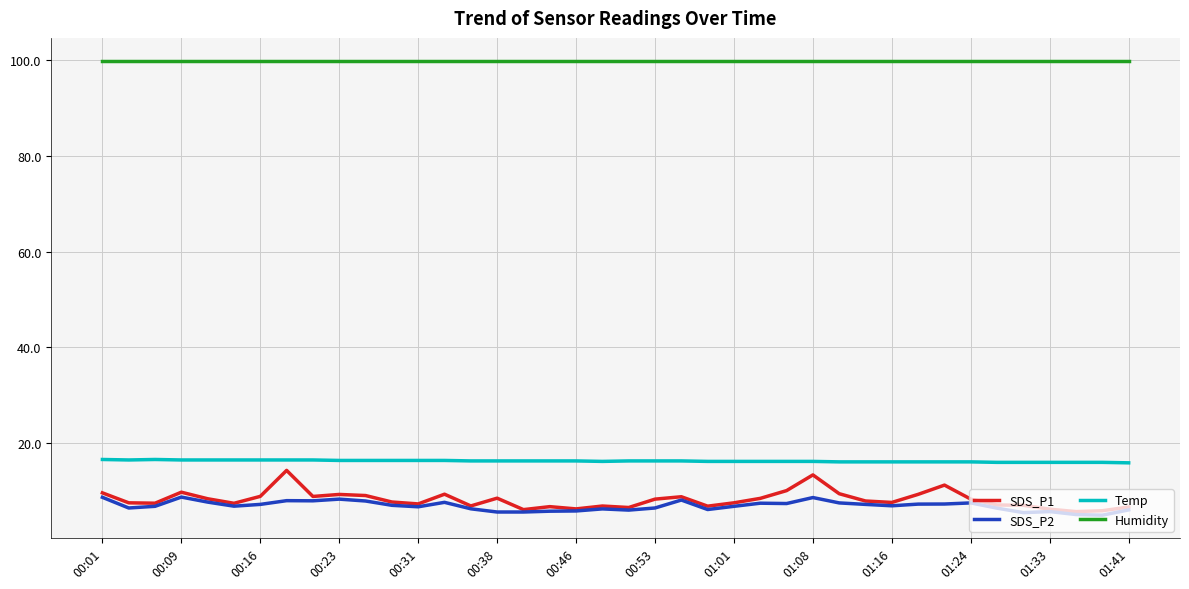

What is the maximum value shown in the chart?

99.9